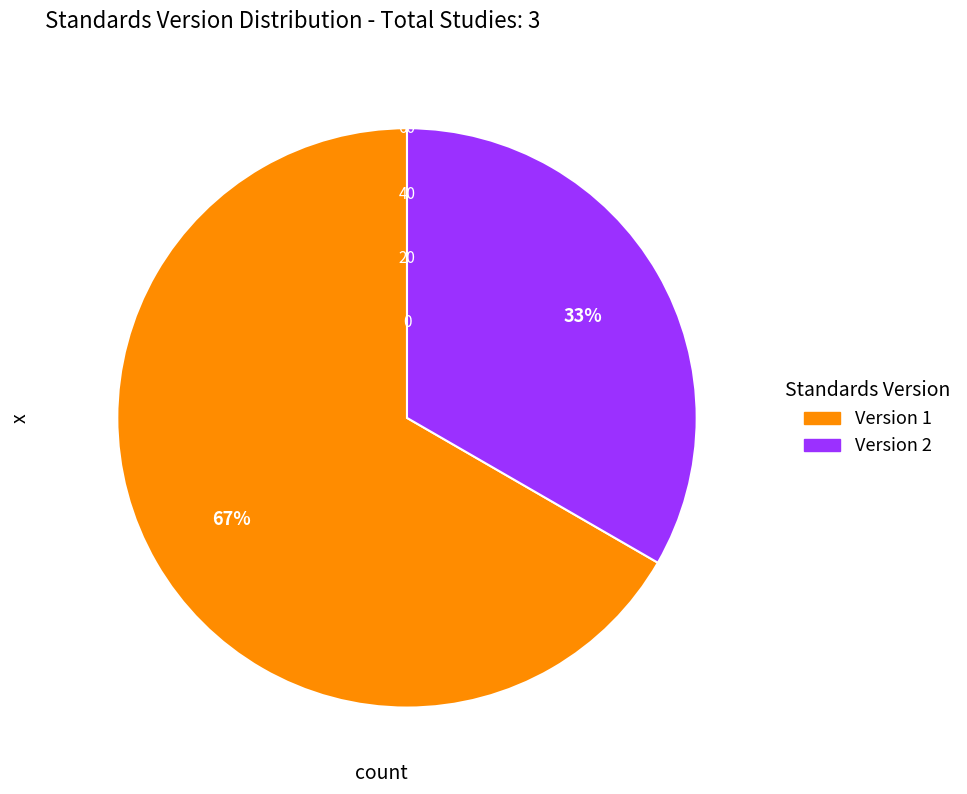

To the nearest percent, what is the average slice percentage?

50%